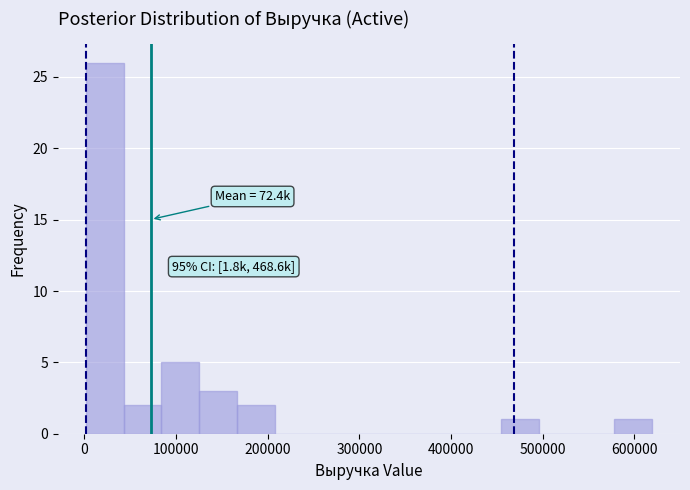

Which range on the x-axis has the tallest bar?

0 to 40000